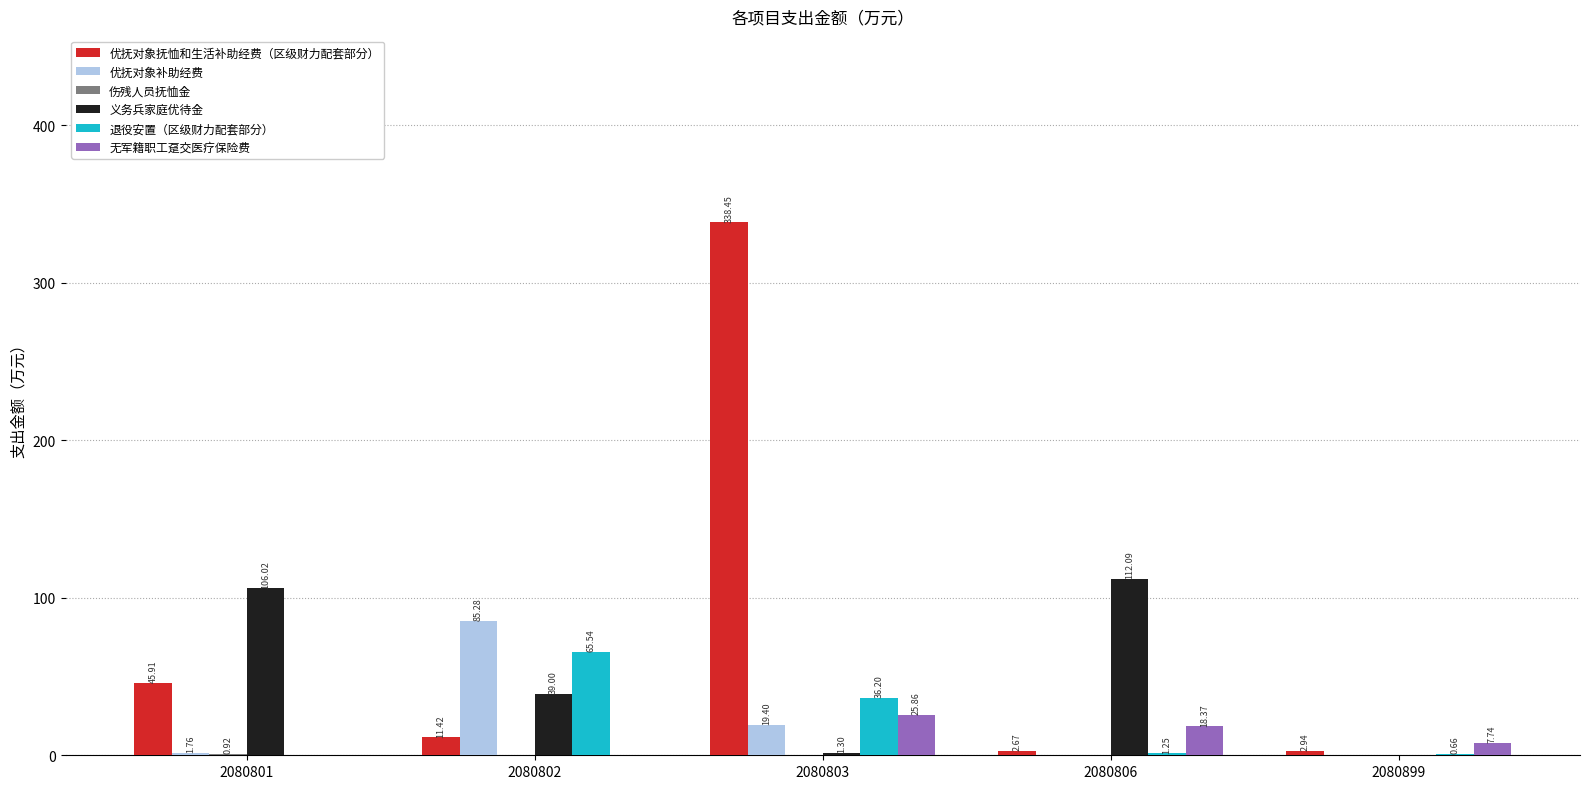

Between 2080801 and 2080899, which series saw the biggest shift?

义务兵家庭优待金